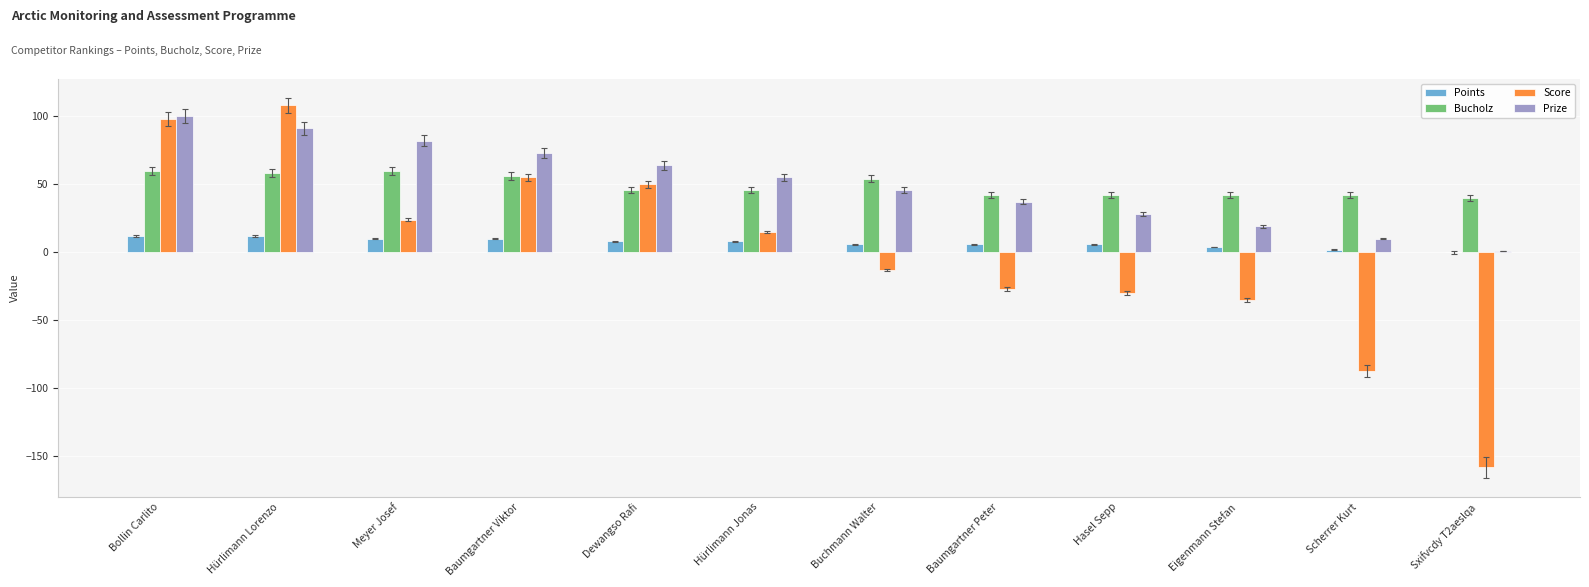

Reading left to right, what are all the values shown in this chart?

Points: Bollin Carlito=12	Hürlimann Lorenzo=12	Meyer Josef=10	Baumgartner Viktor=10	Dewangso Rafi=8	Hürlimann Jonas=8	Buchmann Walter=6	Baumgartner Peter=6	Hasel Sepp=6	Eigenmann Stefan=4	Scherrer Kurt=2	Sxifvcdy T2aeslqa=0
Bucholz: Bollin Carlito=60	Hürlimann Lorenzo=58	Meyer Josef=60	Baumgartner Viktor=56	Dewangso Rafi=46	Hürlimann Jonas=46	Buchmann Walter=54	Baumgartner Peter=42	Hasel Sepp=42	Eigenmann Stefan=42	Scherrer Kurt=42	Sxifvcdy T2aeslqa=40
Score: Bollin Carlito=98	Hürlimann Lorenzo=108	Meyer Josef=24	Baumgartner Viktor=55	Dewangso Rafi=50	Hürlimann Jonas=15	Buchmann Walter=-13	Baumgartner Peter=-27	Hasel Sepp=-30	Eigenmann Stefan=-35	Scherrer Kurt=-87	Sxifvcdy T2aeslqa=-158
Prize: Bollin Carlito=100	Hürlimann Lorenzo=91	Meyer Josef=82	Baumgartner Viktor=73	Dewangso Rafi=64	Hürlimann Jonas=55	Buchmann Walter=46	Baumgartner Peter=37	Hasel Sepp=28	Eigenmann Stefan=19	Scherrer Kurt=10	Sxifvcdy T2aeslqa=1